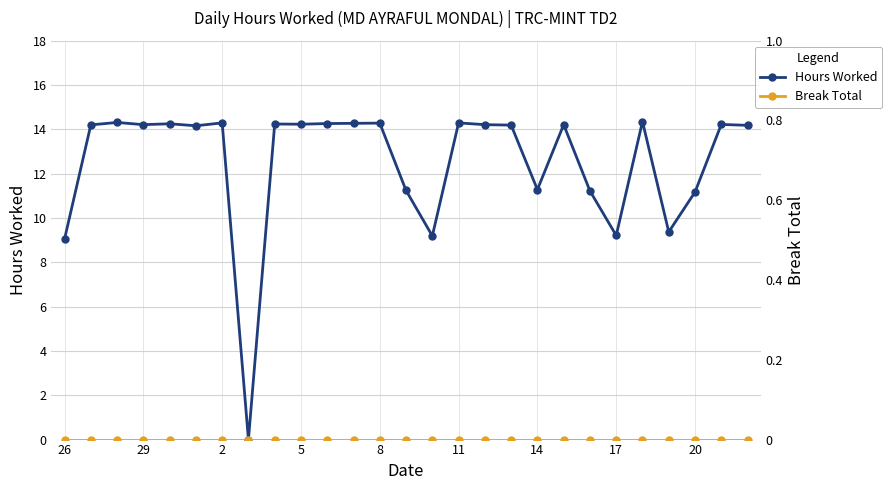

At how many categories does at least one series exceed 2?

26